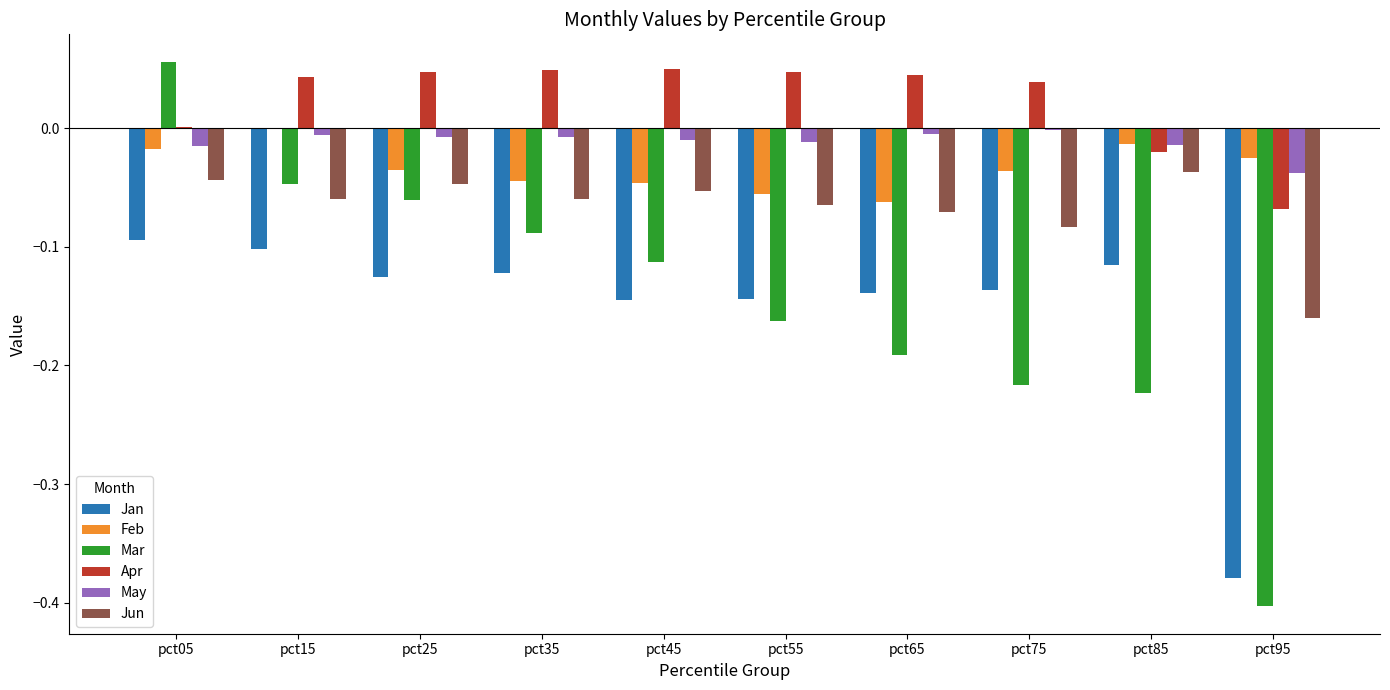

True or false: Jan has a value of -0.1 at pct05.

True